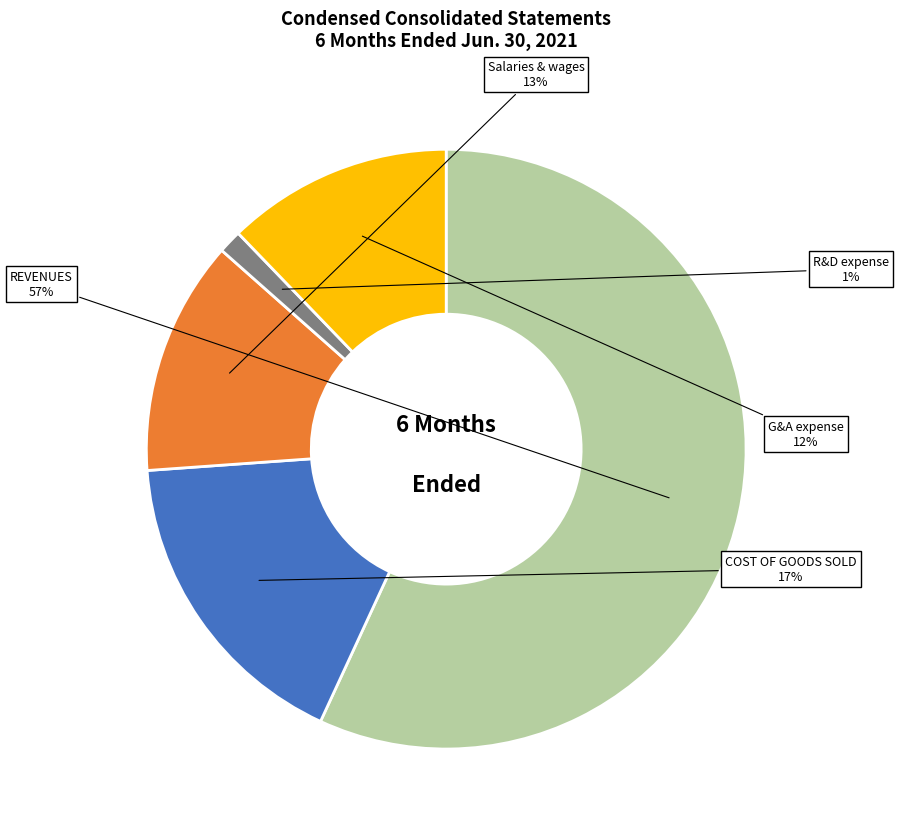

How many slices are in this pie chart?

5